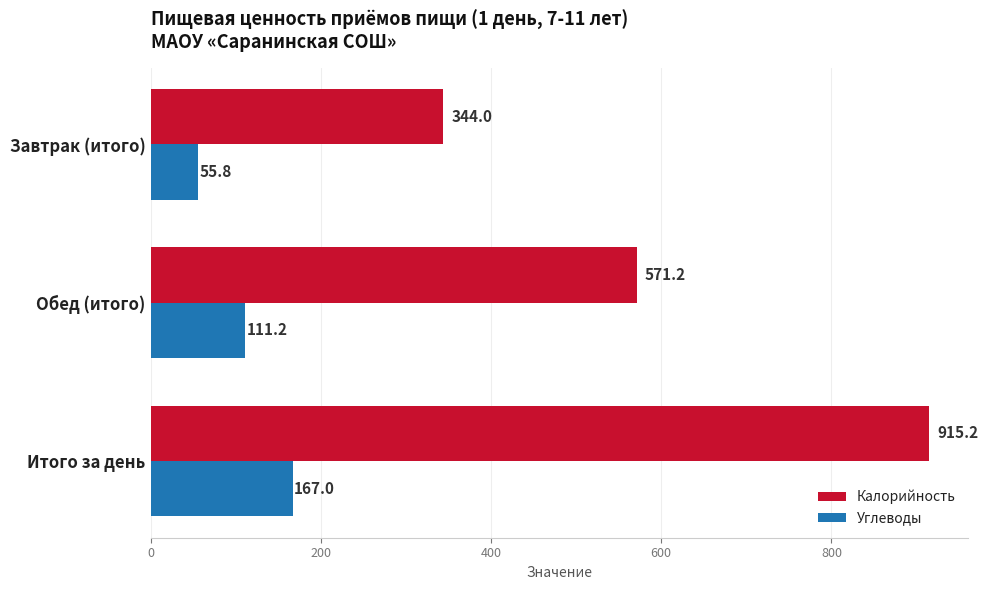

At which label does Калорийность reach its peak?

Итого за день